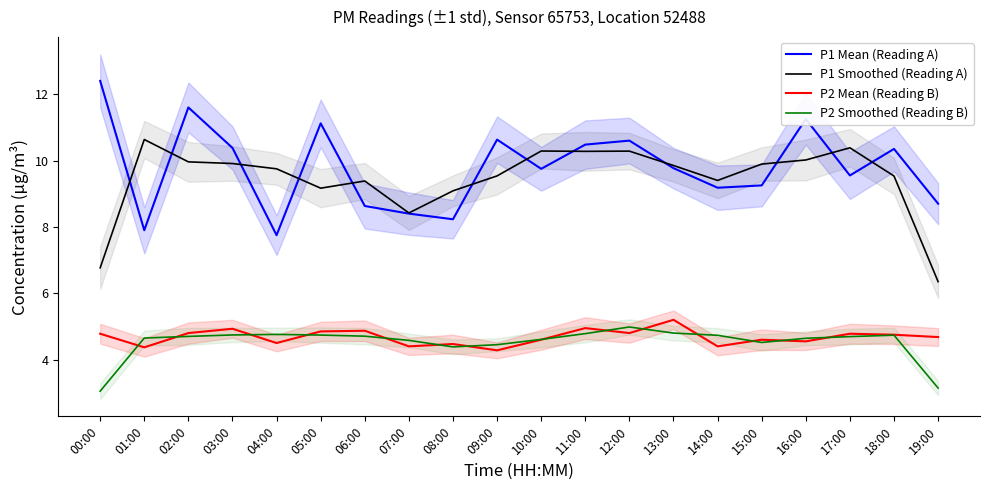

What is the highest value of the P2 Smoothed (Reading B) series?

5.0